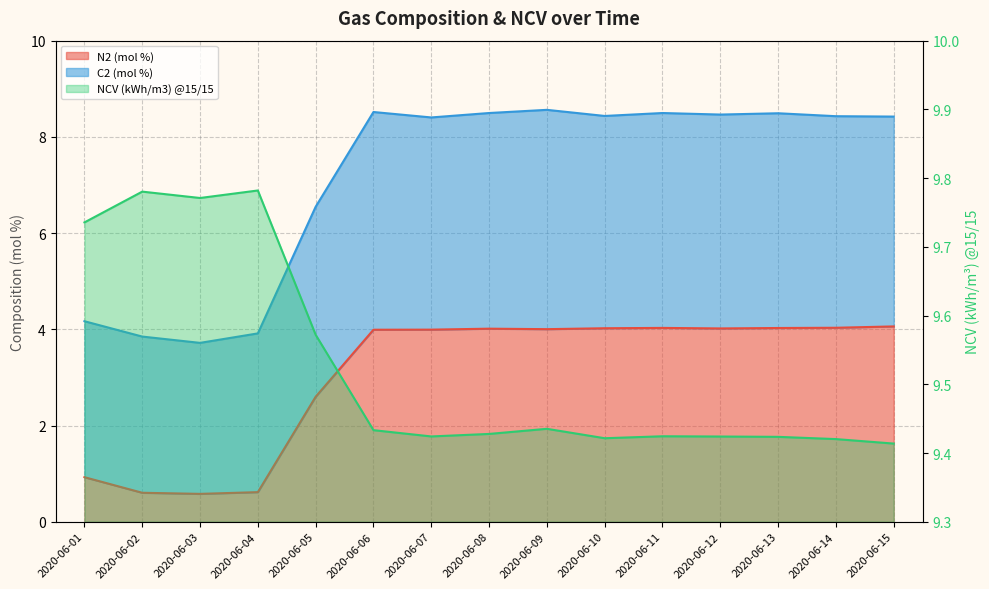

What is the maximum value shown in the chart?

9.8